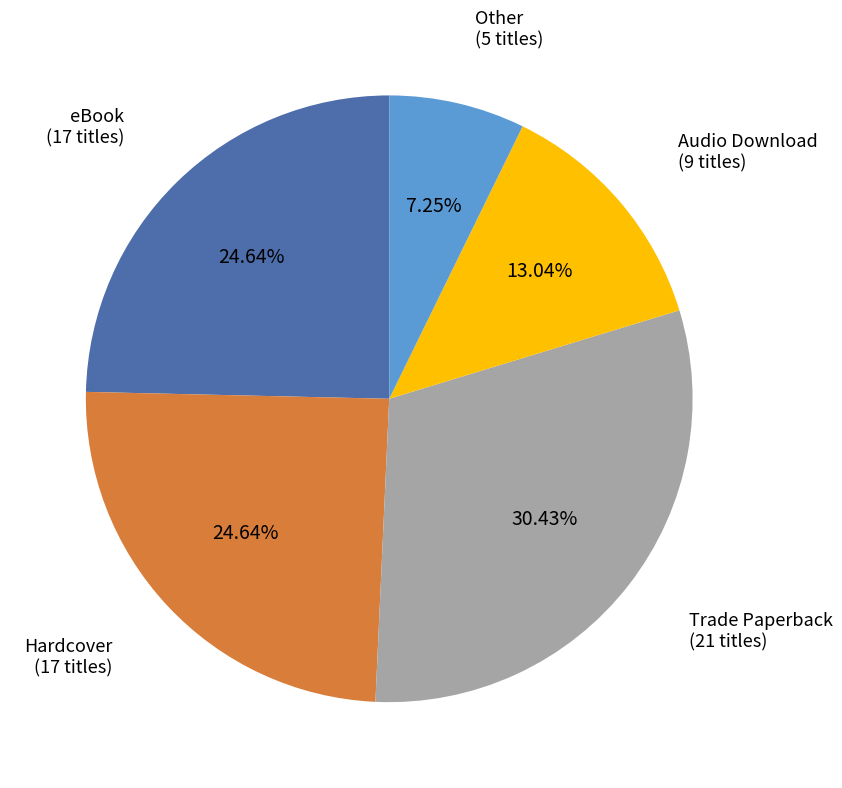

The eBook slice represents 12% of the pie. True or false?

False